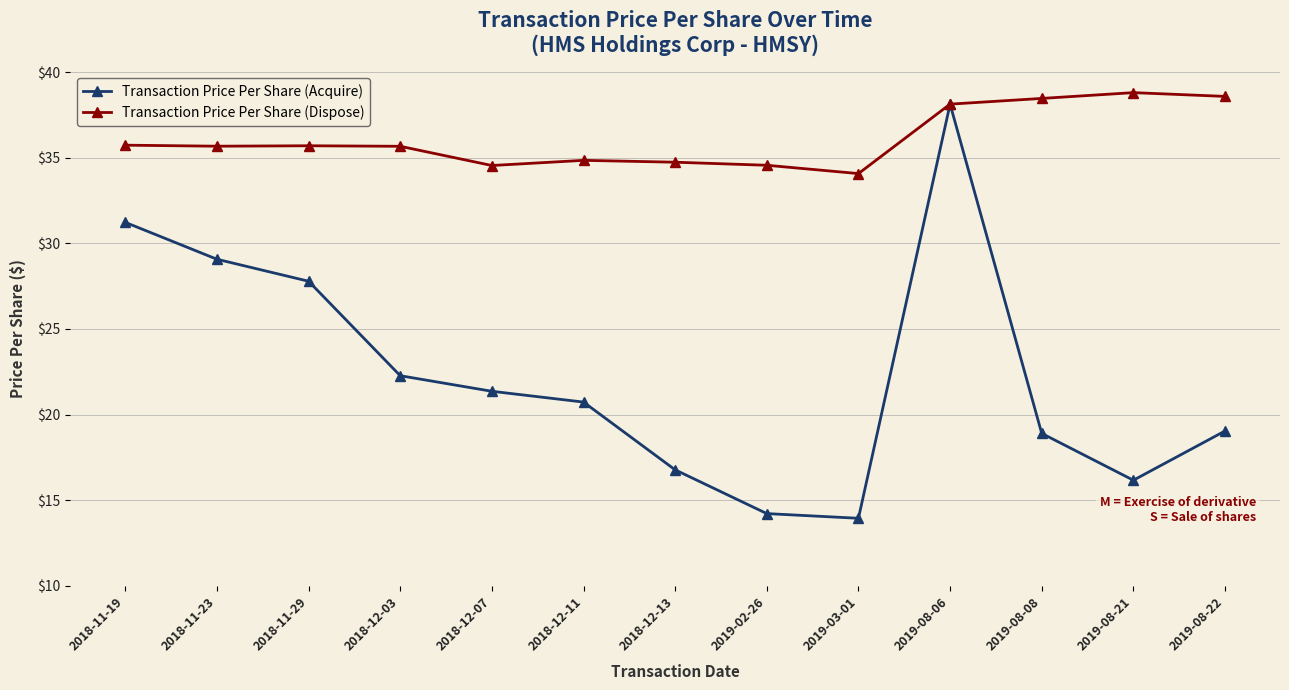

At how many categories does at least one series exceed 35?

8